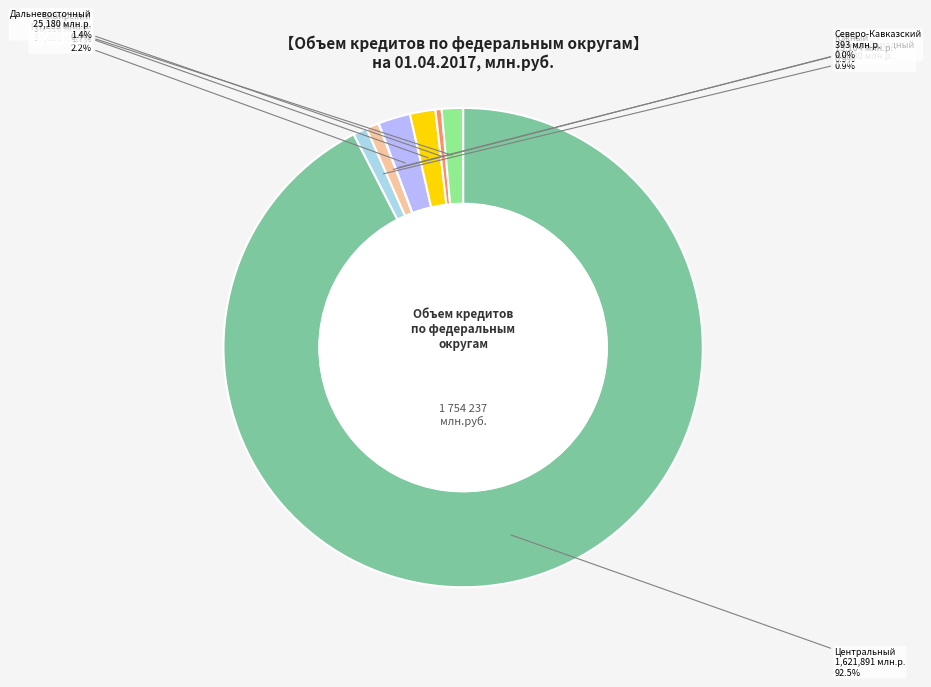

Does any single category account for the majority?

Yes